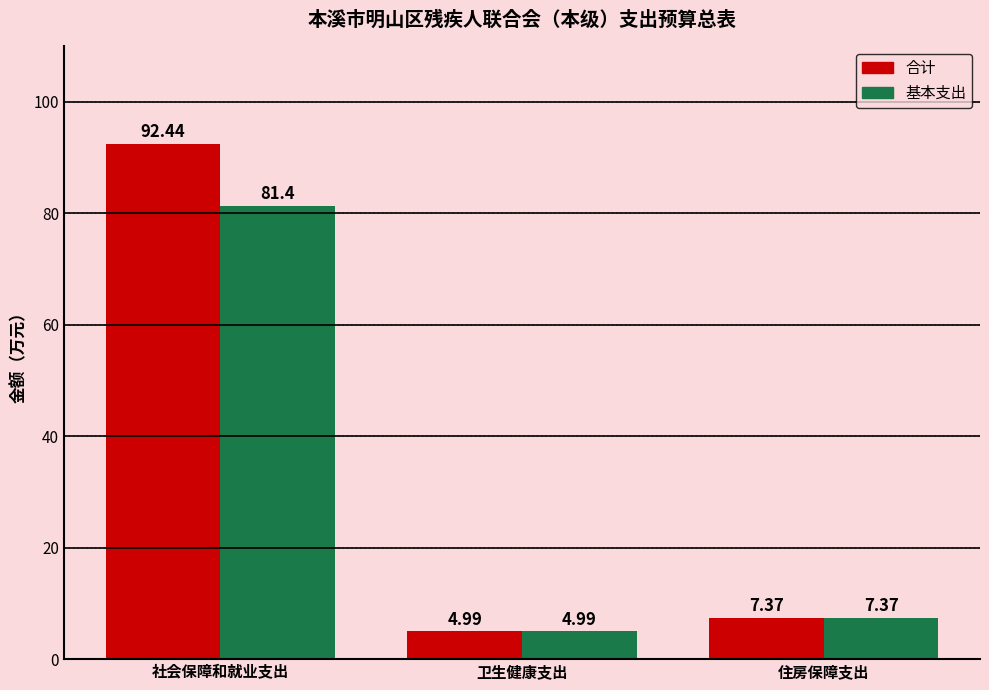

Does the chart contain stacked bars?

No